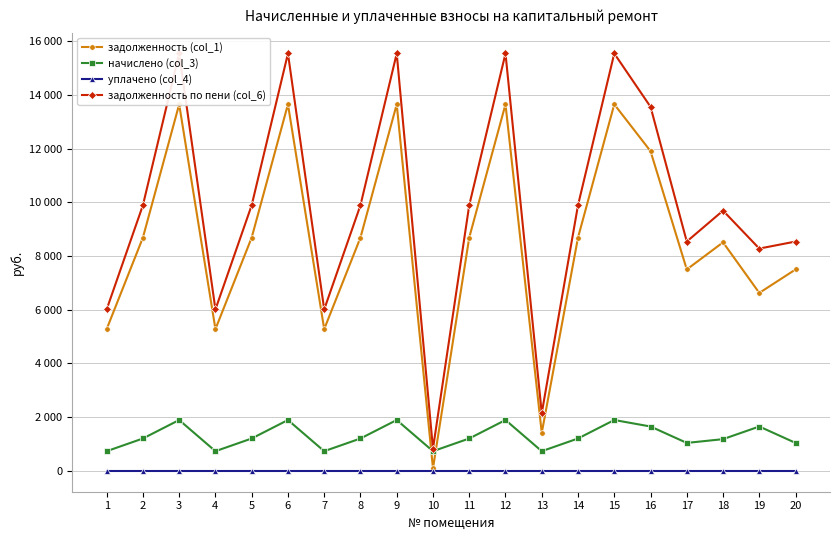

At which category is the sum across all series the highest?

3